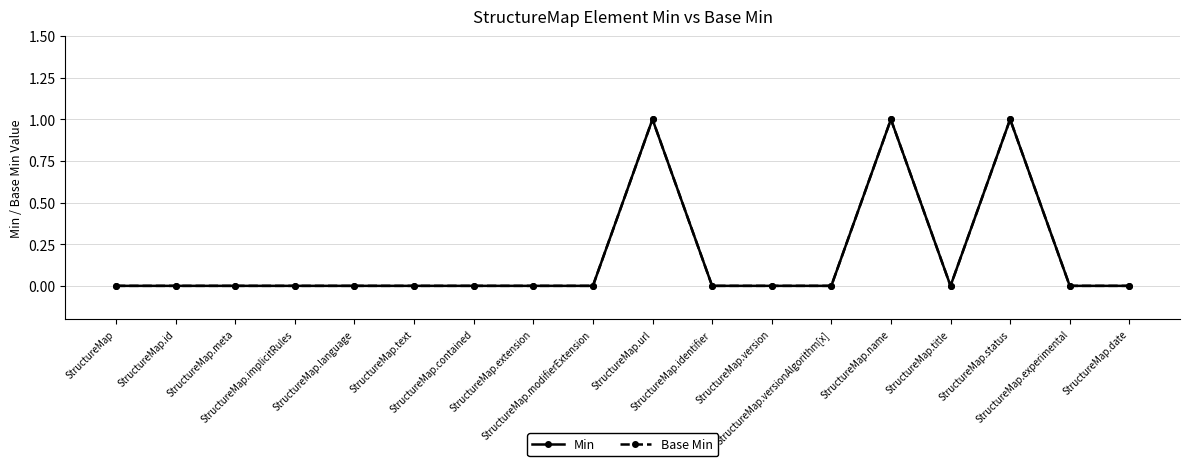

What is the label of the 17th point from the left?

StructureMap.experimental